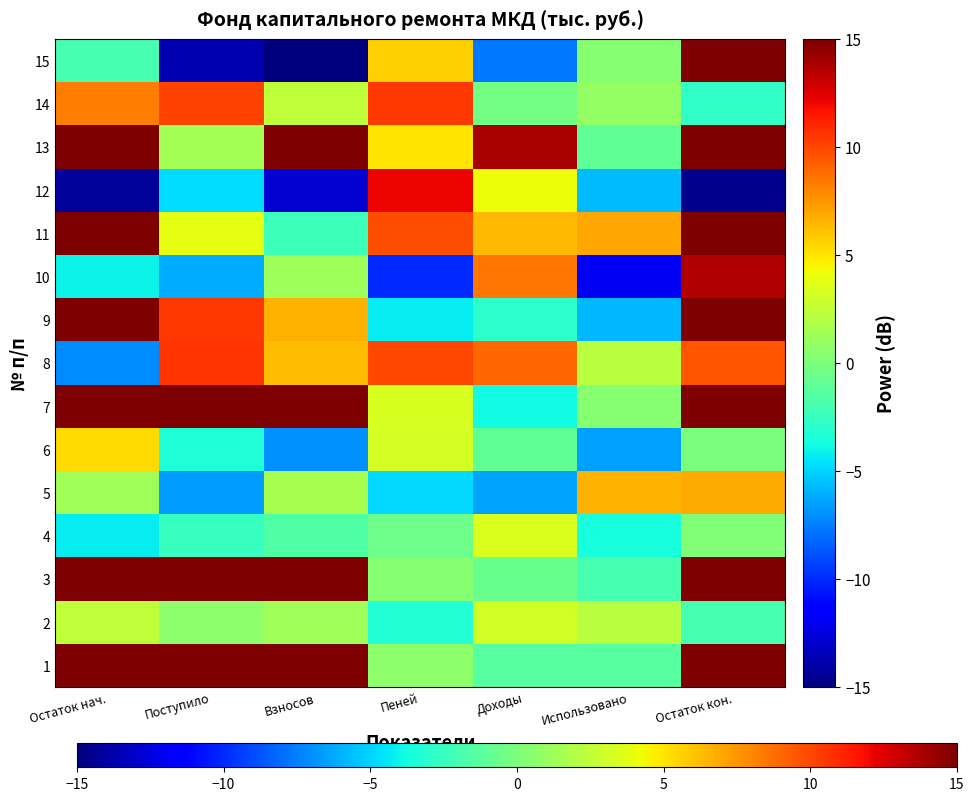

What is the difference between the highest and lowest values at Доходы?

21.6